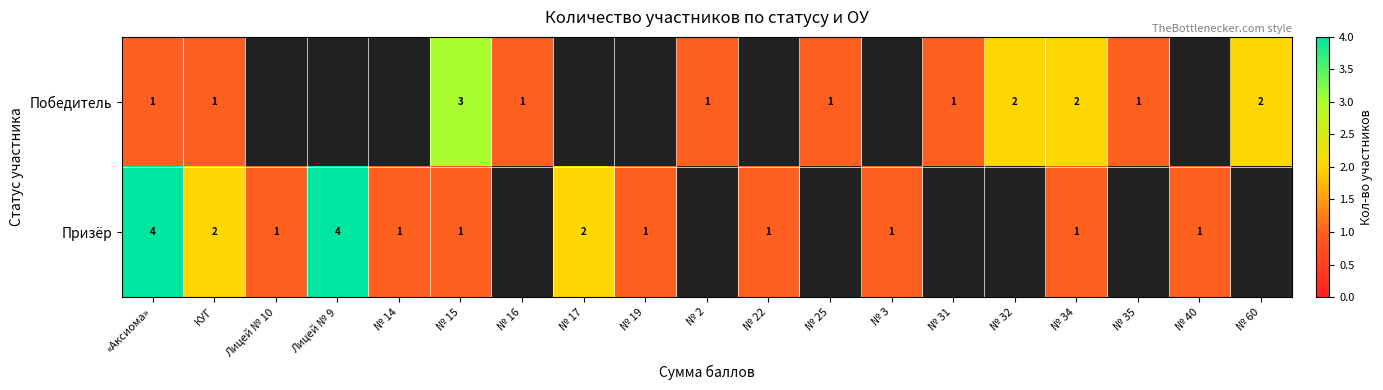

The Призёр series shows 2.4 at Лицей № 9. True or false?

False